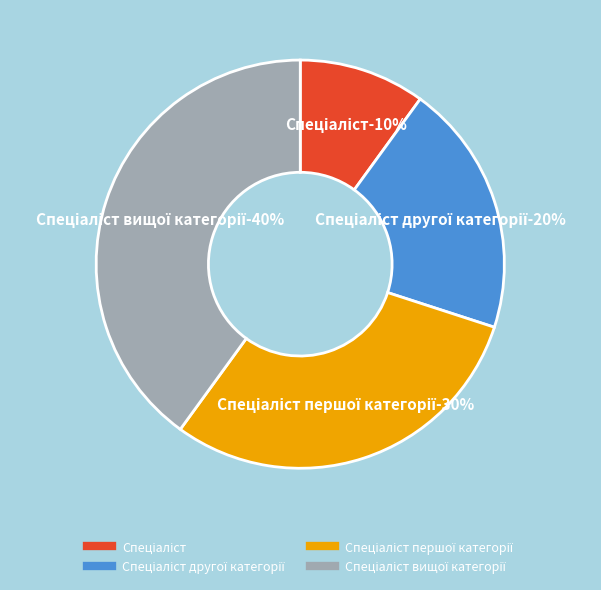

To the nearest percent, what is the average slice percentage?

25%